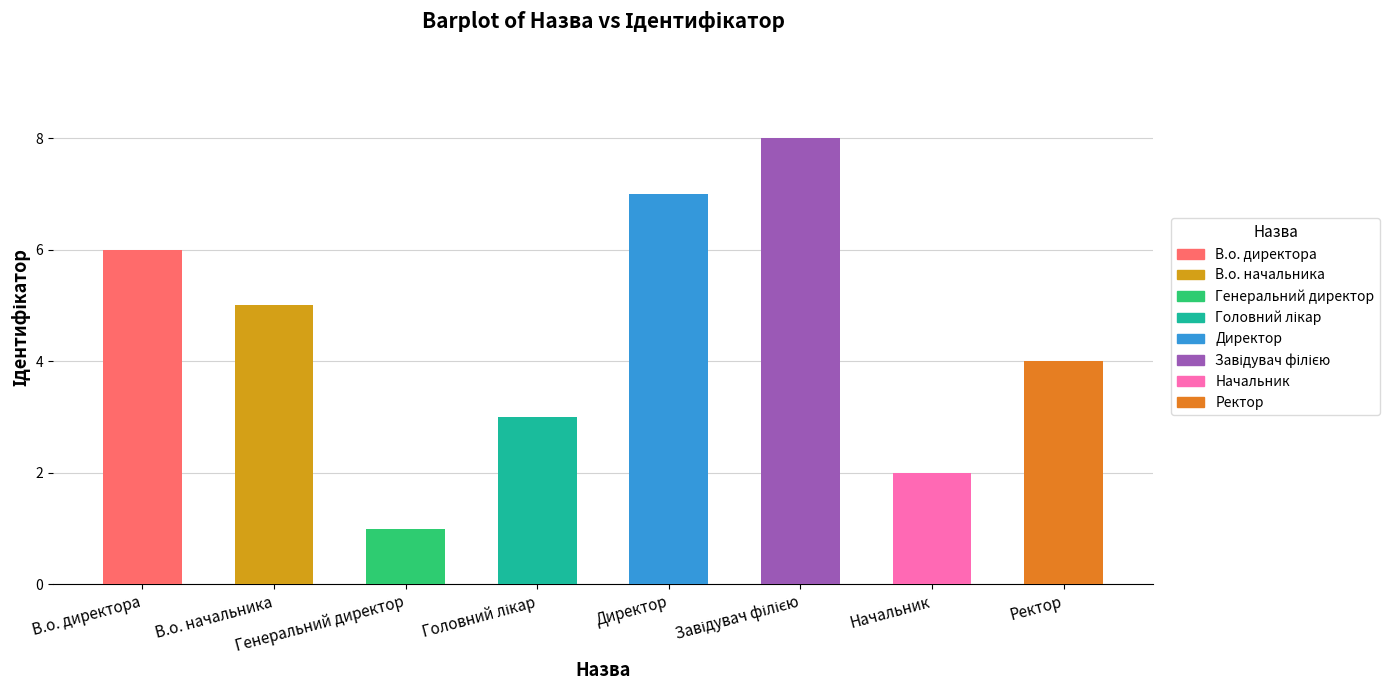

What is the maximum value shown in the chart?

8